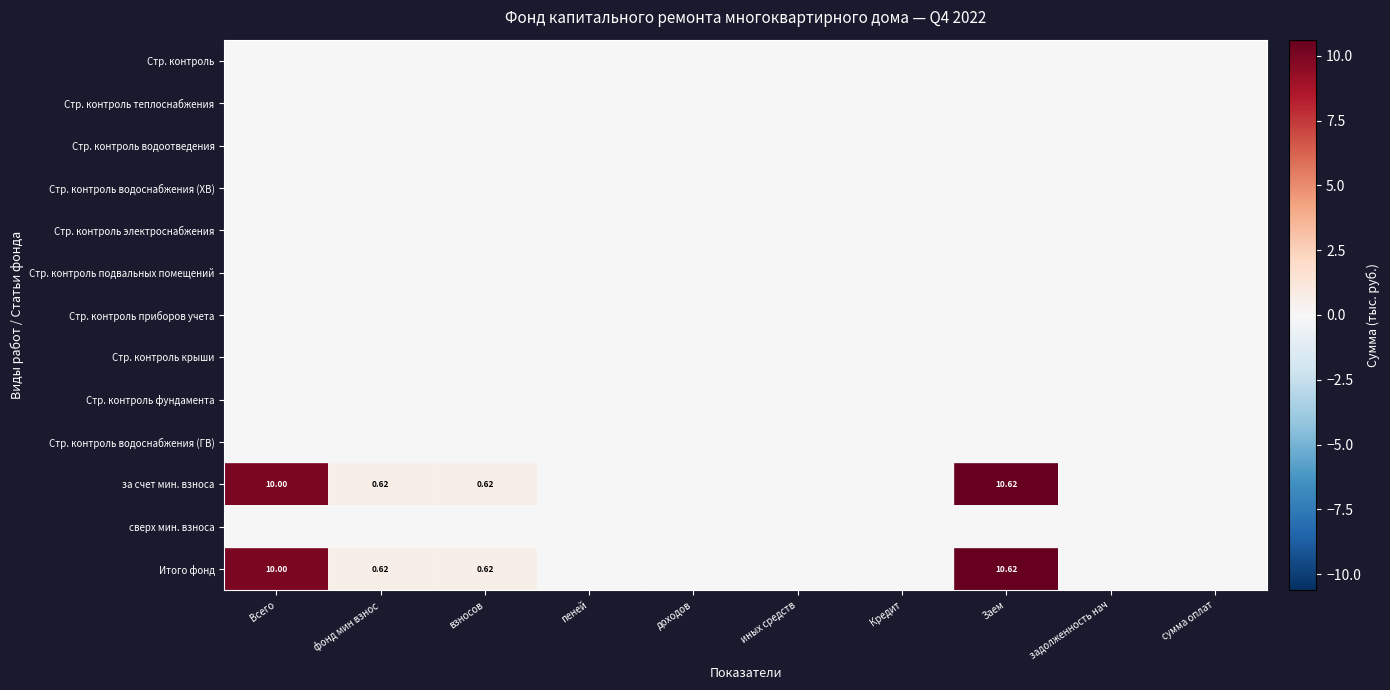

At how many categories does at least one series exceed 1?

2